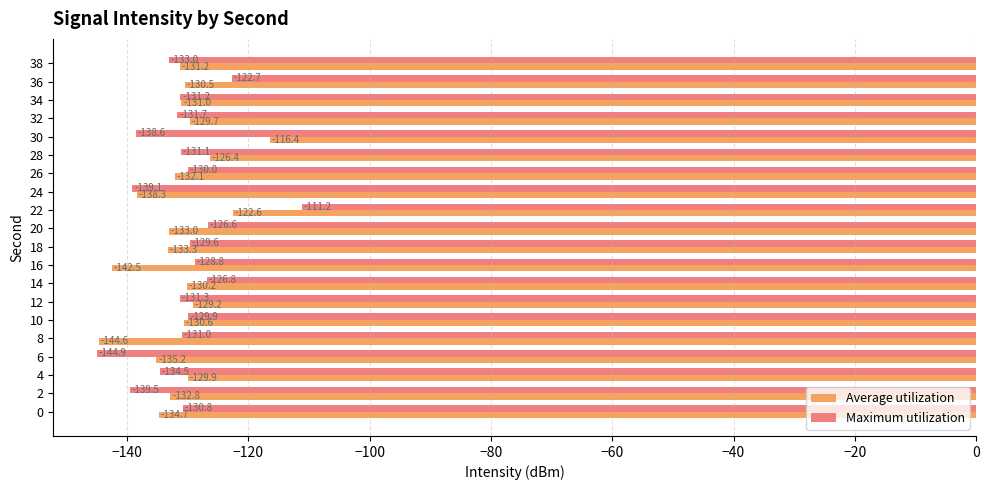

At 10, list the series in order from smallest to largest.

Average utilization, Maximum utilization